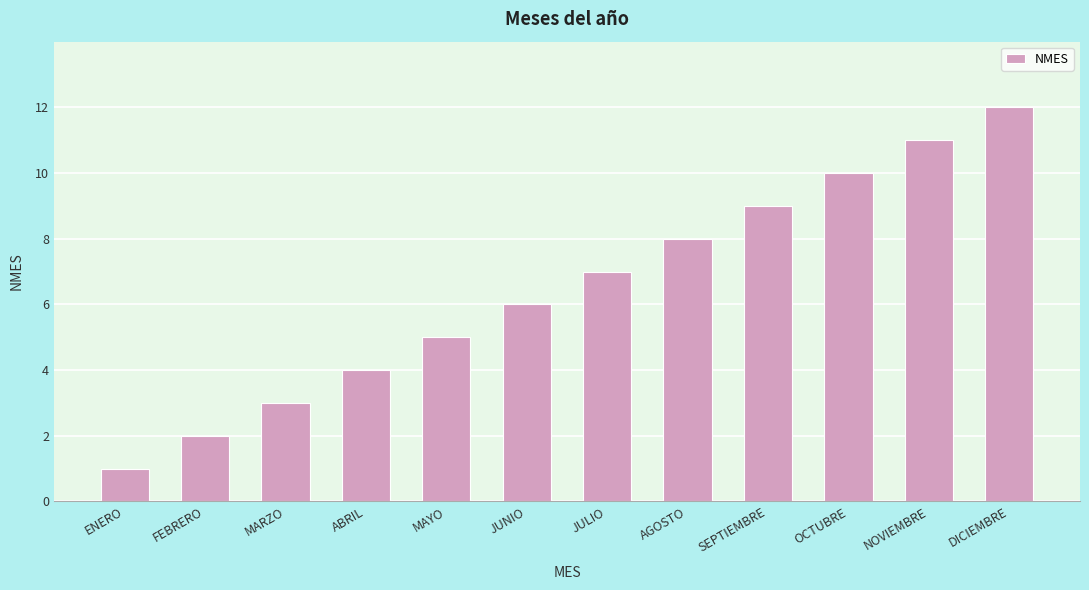

What is the maximum value shown in the chart?

12